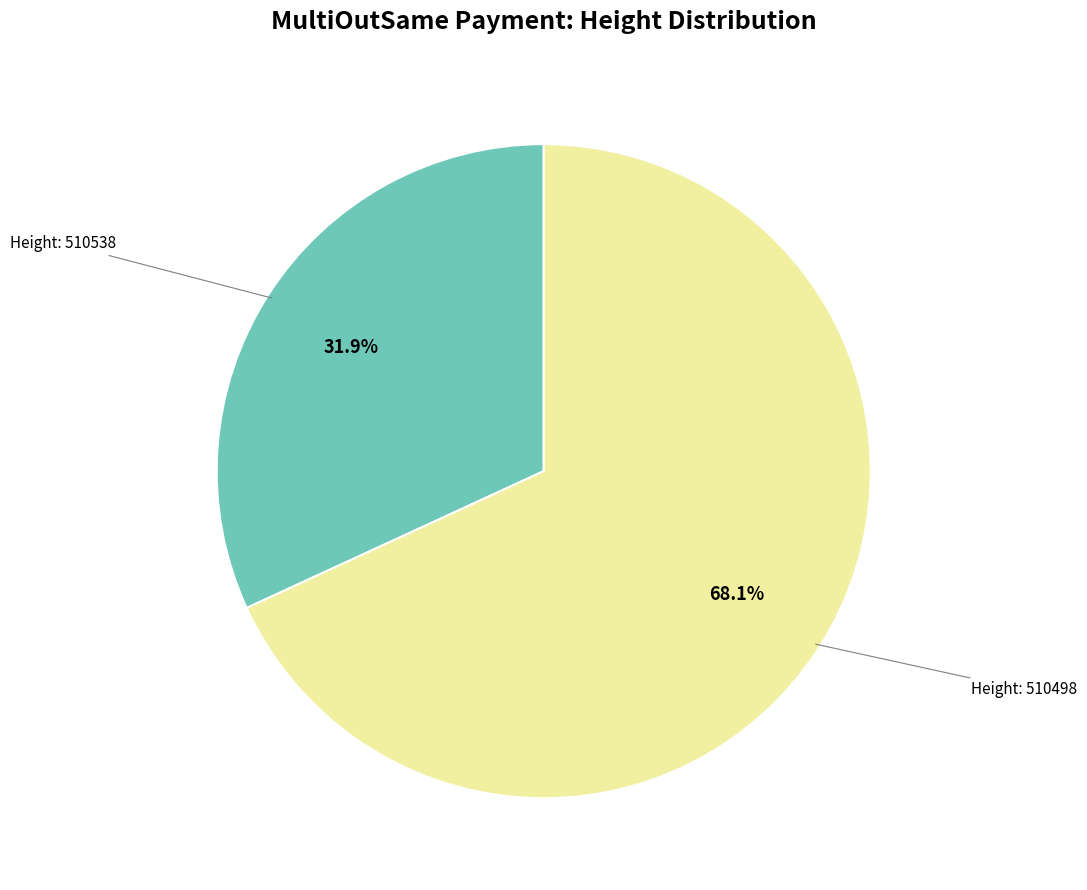

Does any single category account for the majority?

Yes